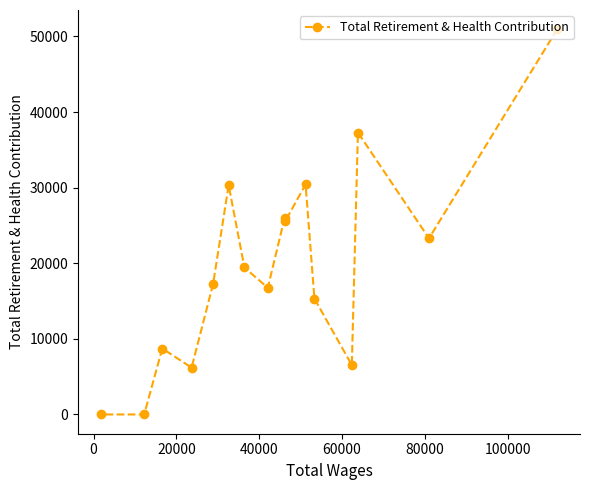

How many lines are shown in the chart?

1